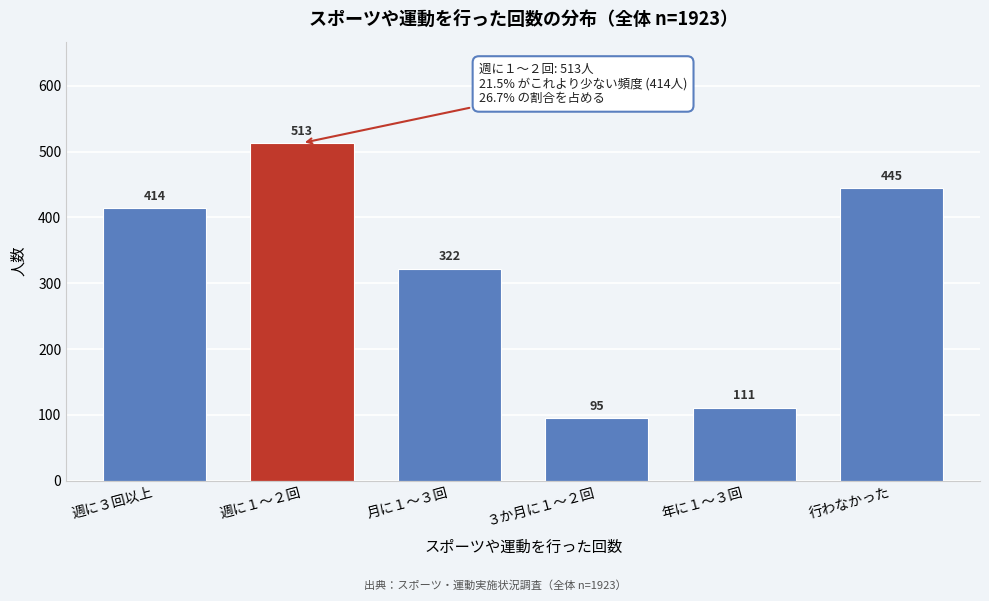

Reading right to left, what are all the values shown in this chart?

445	111	95	322	513	414